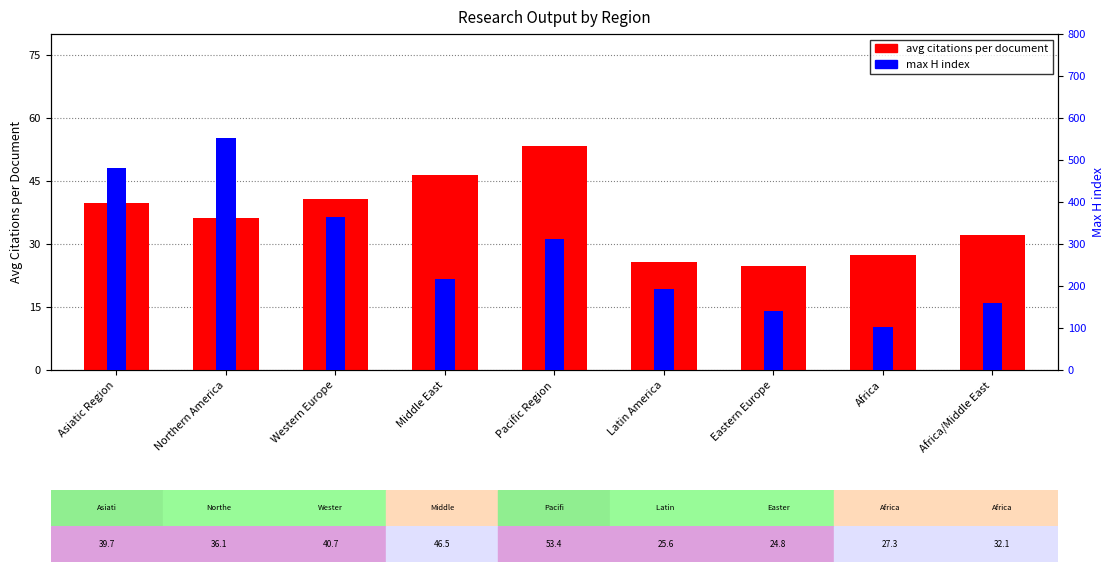

What value does the avg citations per document series have at Western Europe?

40.7